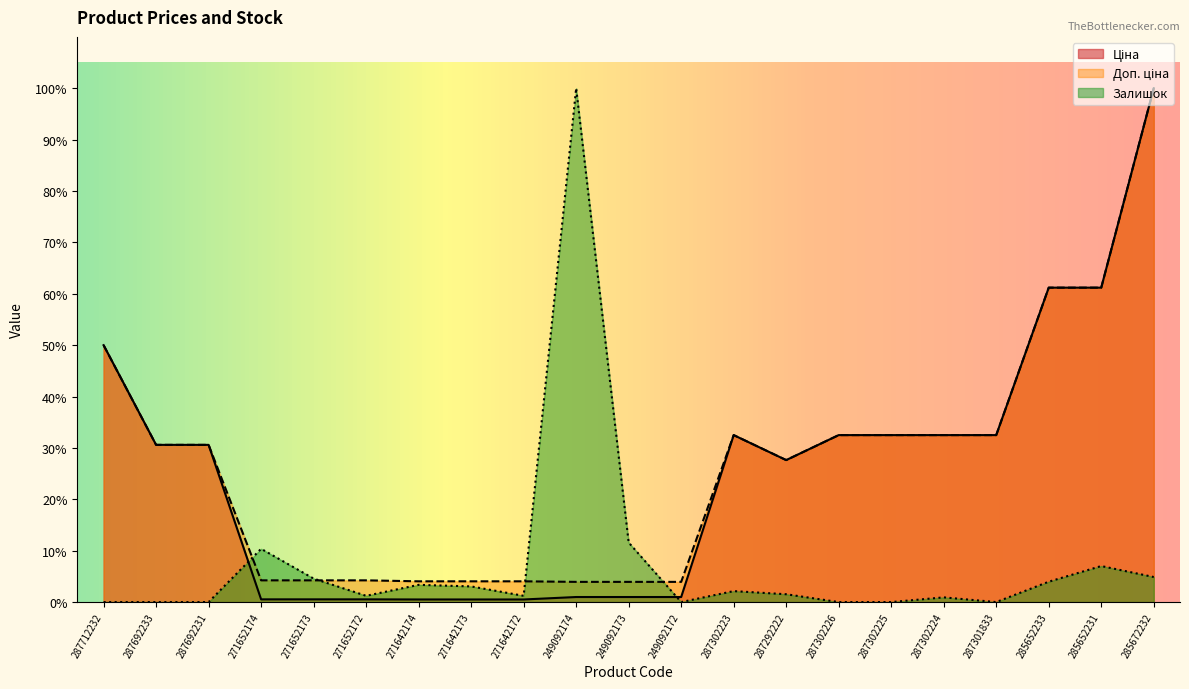

Reading left to right, extract all data points from this chart.

Ціна: 287712232=0.5	287692233=0.3	287692231=0.3	271652174=0.0	271652173=0.0	271652172=0.0	271642174=0.0	271642173=0.0	271642172=0.0	249092174=0.0	249092173=0.0	249092172=0.0	287302223=0.3	287292222=0.3	287302226=0.3	287302225=0.3	287302224=0.3	287301833=0.3	285652233=0.6	285652231=0.6	285672232=1.0
Доп. ціна: 287712232=0.5	287692233=0.3	287692231=0.3	271652174=0.0	271652173=0.0	271652172=0.0	271642174=0.0	271642173=0.0	271642172=0.0	249092174=0.0	249092173=0.0	249092172=0.0	287302223=0.3	287292222=0.3	287302226=0.3	287302225=0.3	287302224=0.3	287301833=0.3	285652233=0.6	285652231=0.6	285672232=1.0
Залишок: 287712232=0.0	287692233=0.0	287692231=0.0	271652174=0.1	271652173=0.0	271652172=0.0	271642174=0.0	271642173=0.0	271642172=0.0	249092174=1.0	249092173=0.1	249092172=0.0	287302223=0.0	287292222=0.0	287302226=0.0	287302225=0.0	287302224=0.0	287301833=0.0	285652233=0.0	285652231=0.1	285672232=0.0